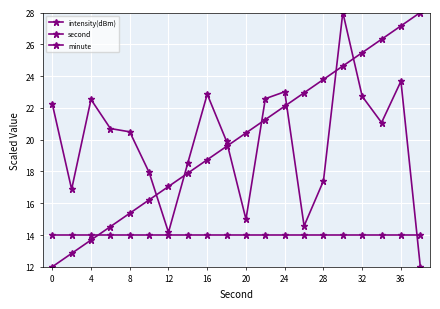

What is the average value of the minute series?

14.0